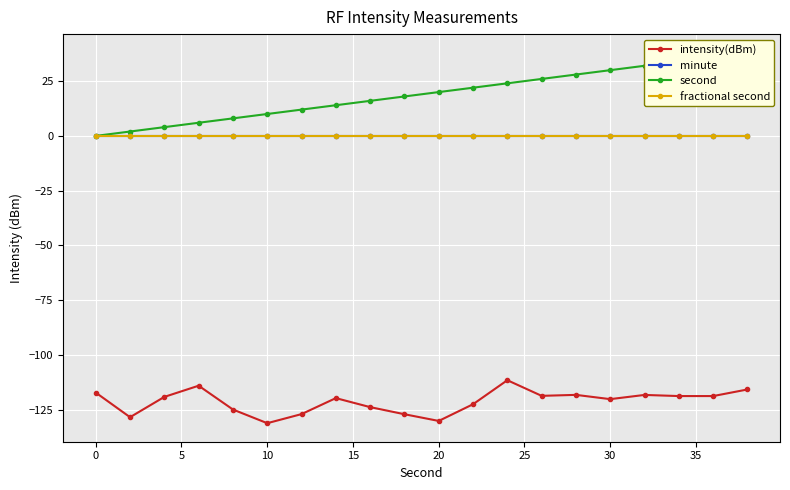

True or false: fractional second has more than 0 interior local peaks.

False